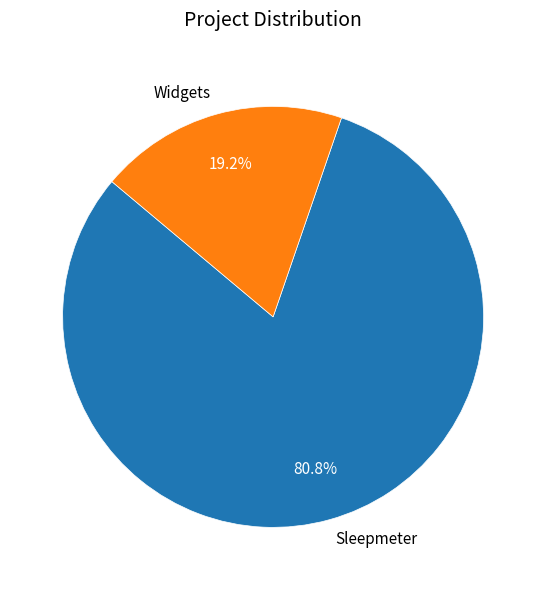

Combined, what portion of the pie is Sleepmeter and Widgets?

100.0%